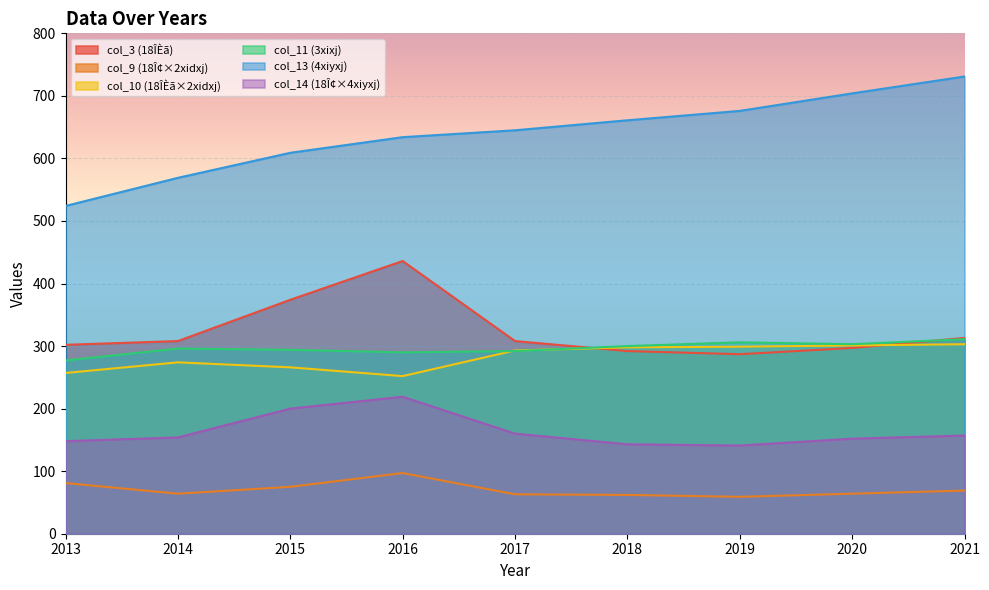

Which has a higher value, 2019 or 2014?

2014